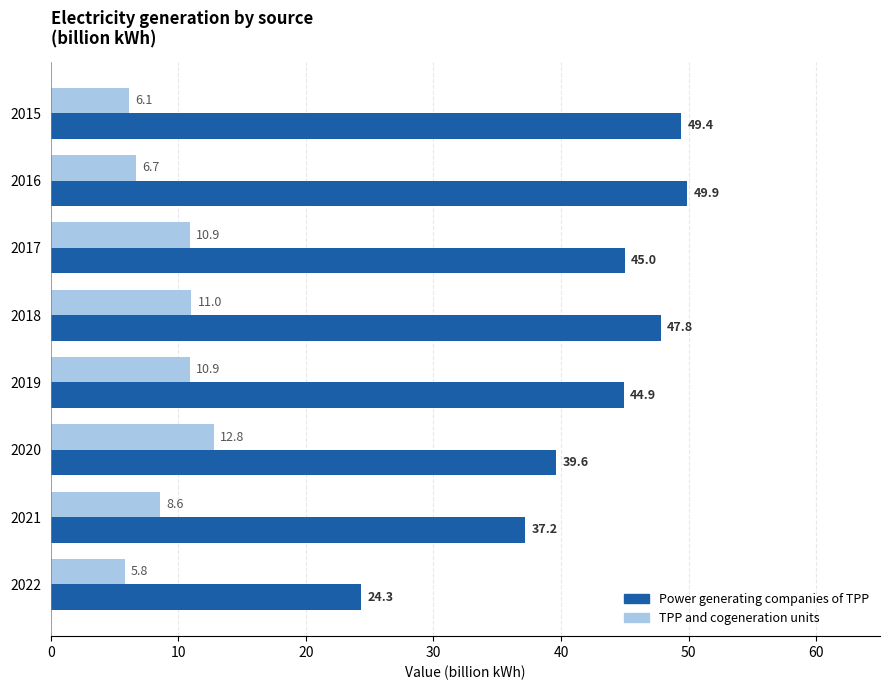

At which category is the sum across all series the highest?

2018